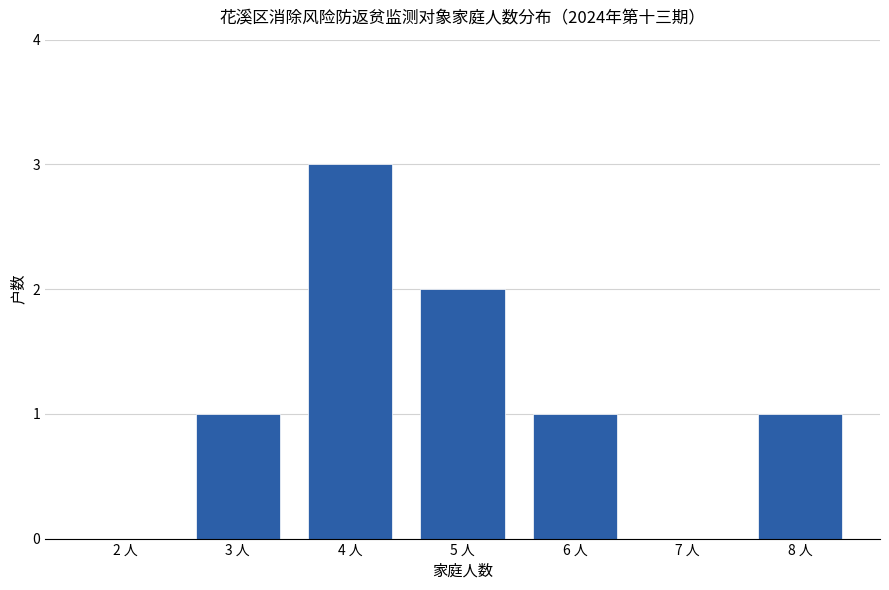

Reading left to right, extract all data points from this chart.

2 人=0	3 人=1	4 人=3	5 人=2	6 人=1	7 人=0	8 人=1